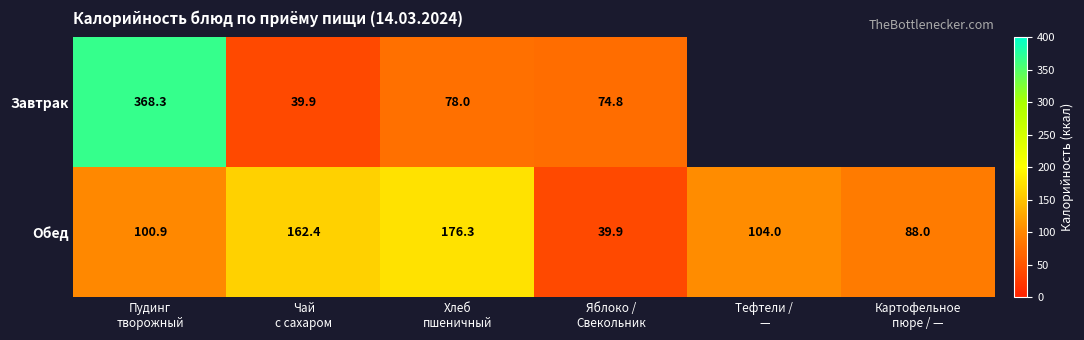

What is the difference between the maximum and second lowest values in the Обед series?

88.3